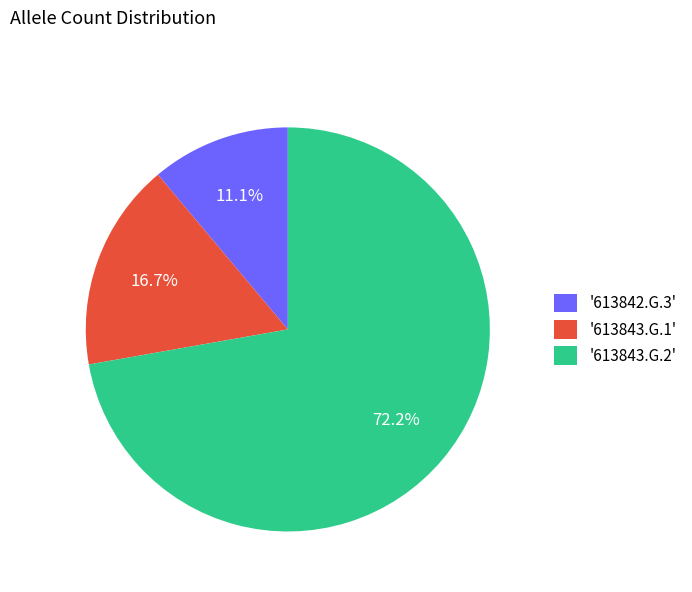

Is there a majority slice in this chart?

Yes